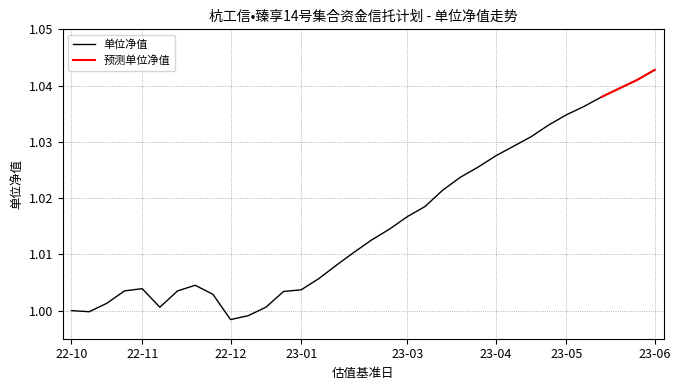

Does the chart have visible grid lines?

Yes